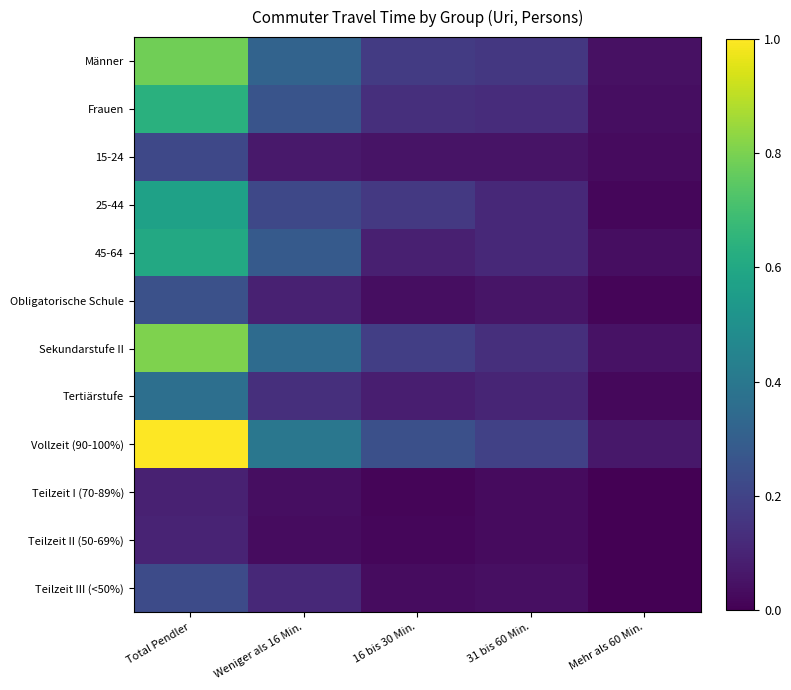

How many series are shown in this chart?

12